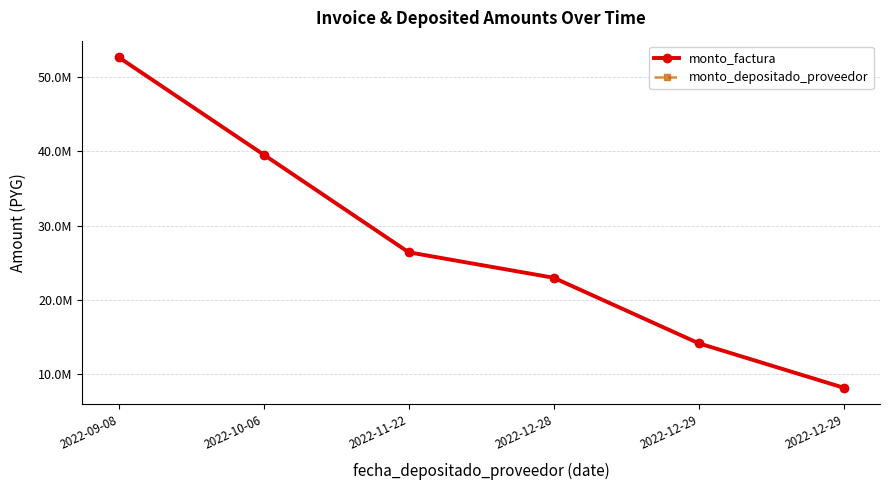

Does the chart have visible grid lines?

Yes